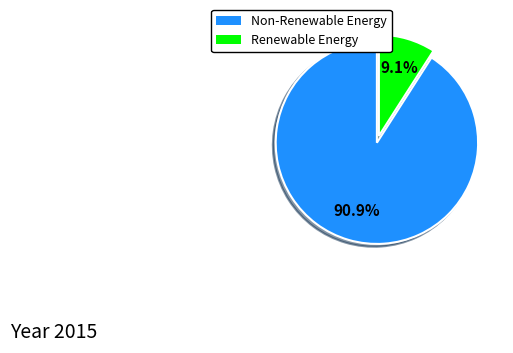

Does any single category account for the majority?

Yes